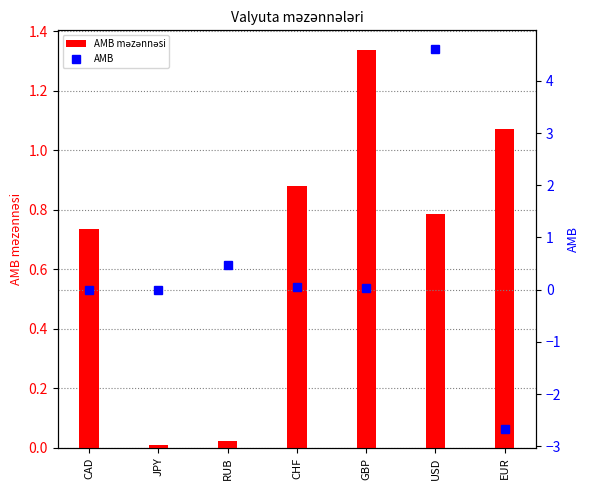

Reading left to right, transcribe all the data shown in this chart.

AMB məzənnəsi: CAD=0.7	JPY=0.0	RUB=0.0	CHF=0.9	GBP=1.3	USD=0.8	EUR=1.1
AMB: CAD=0.0	JPY=0.0	RUB=0.5	CHF=0.1	GBP=0.0	USD=4.6	EUR=-2.7